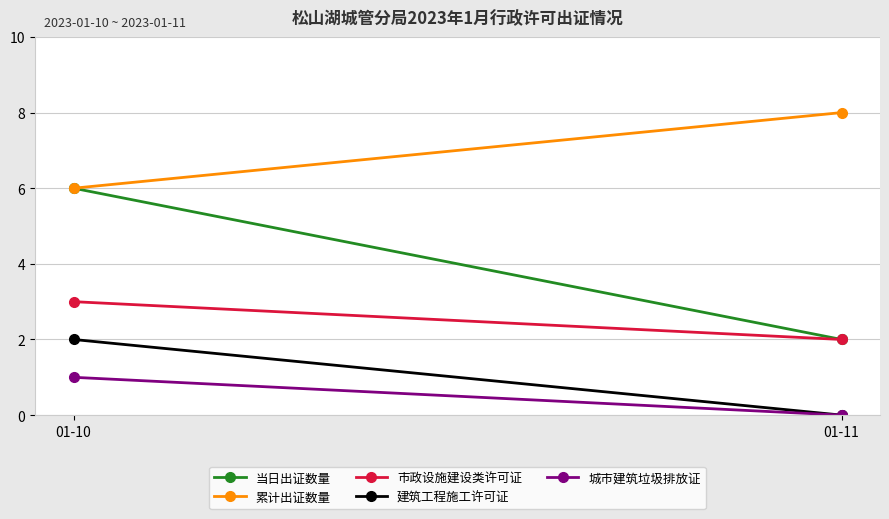

At 01-11, list the series in order from largest to smallest.

累计出证数量, 当日出证数量, 市政设施建设类许可证, 建筑工程施工许可证, 城市建筑垃圾排放证